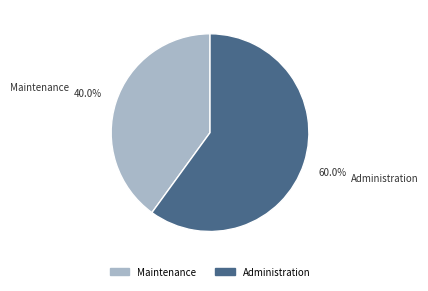

Which category has the biggest portion of the pie?

Administration